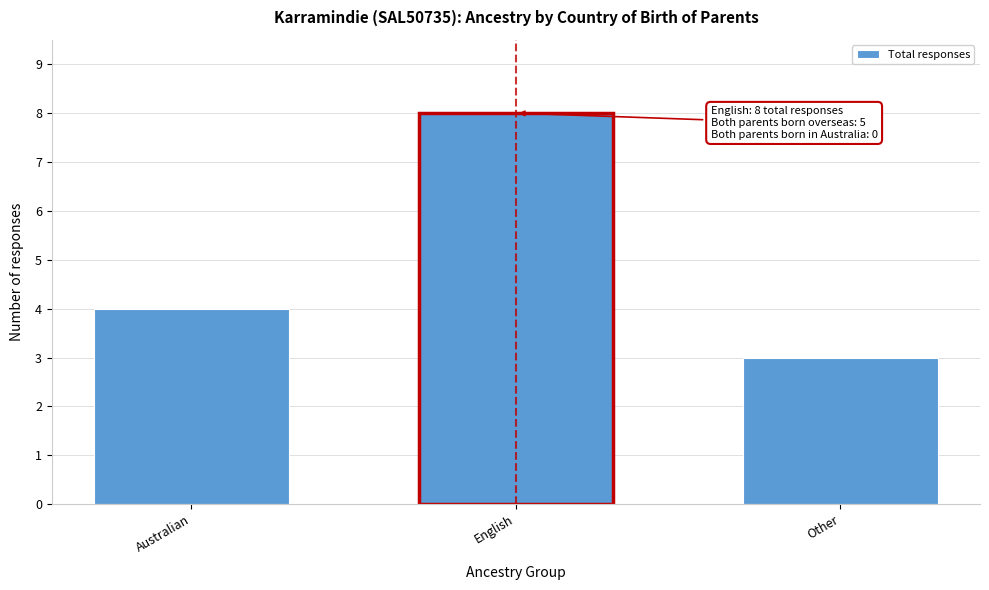

Reading left to right, extract all data points from this chart.

4	8	3